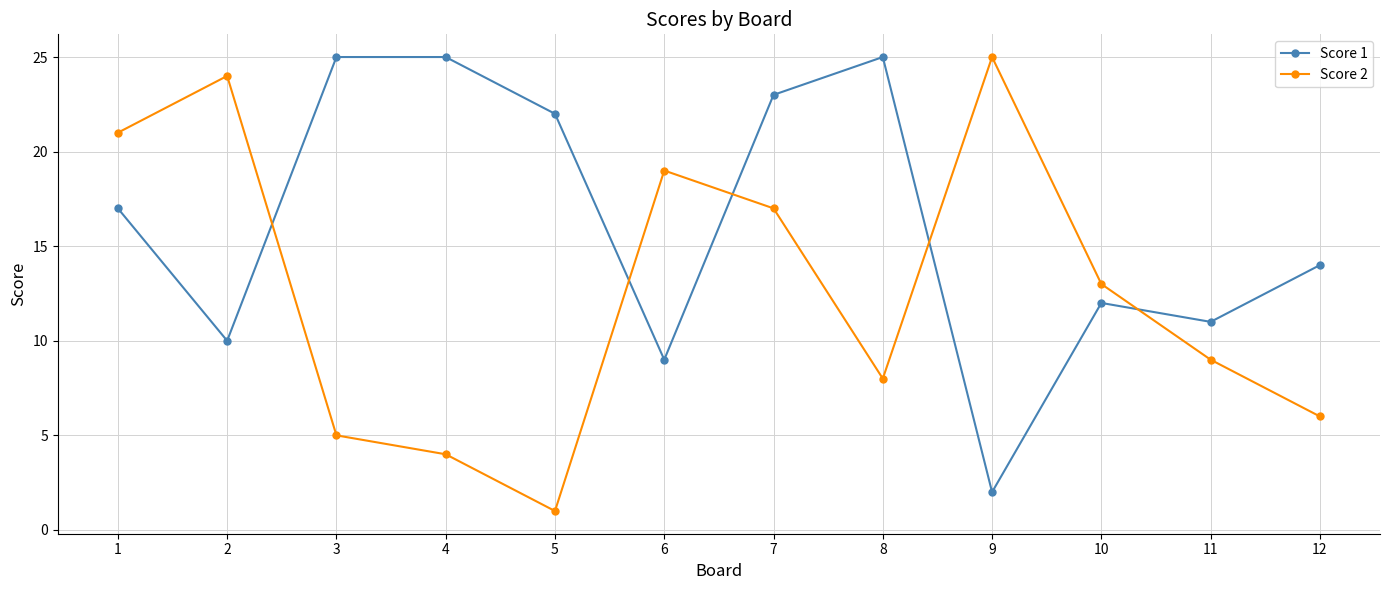

How many intersections are there between Score 2 and Score 1?

5